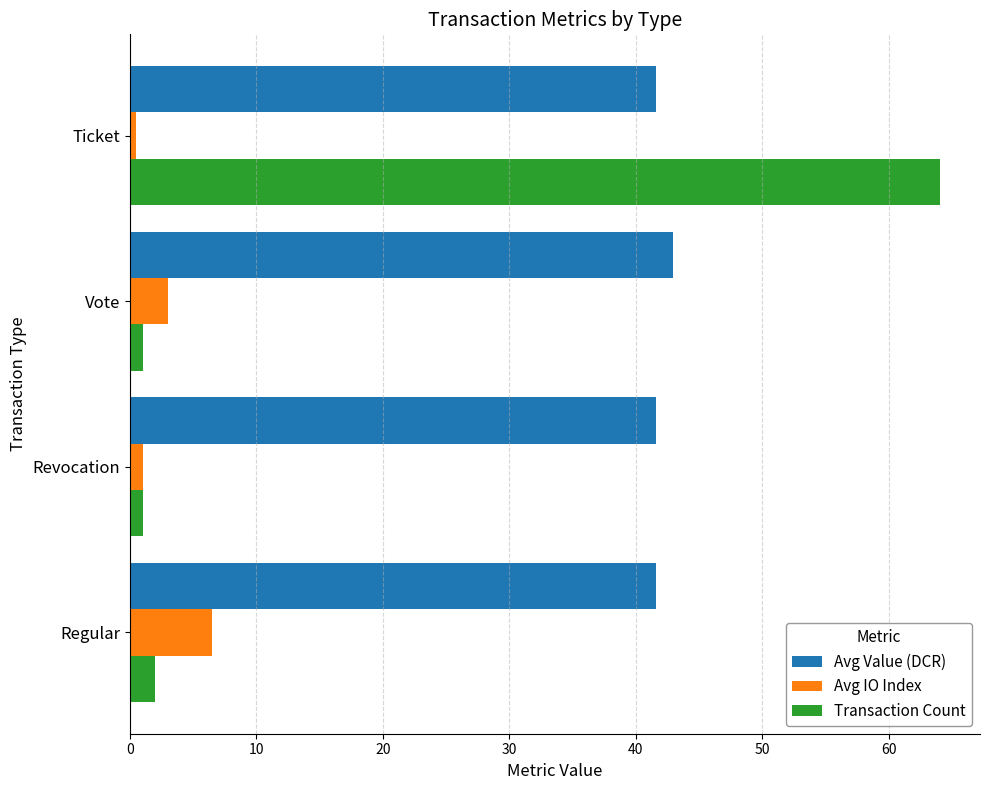

What is the difference between the maximum and minimum values in the Avg IO Index series?

6.0